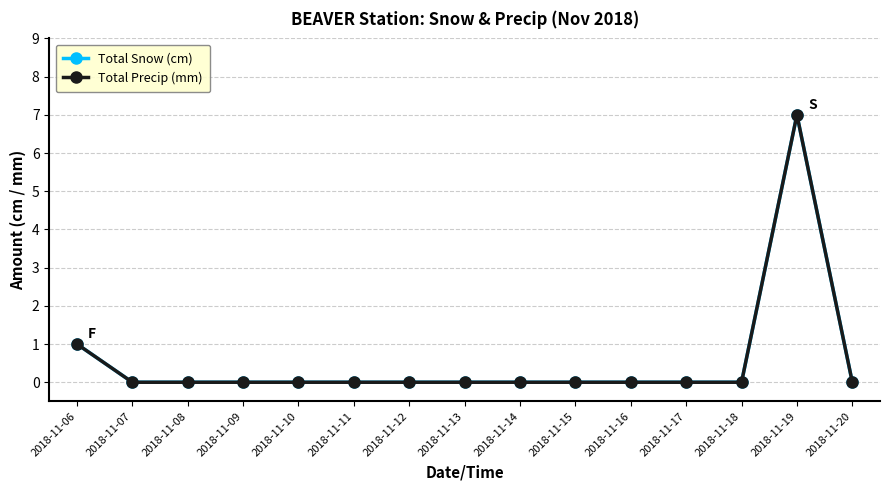

Does the chart have visible grid lines?

Yes